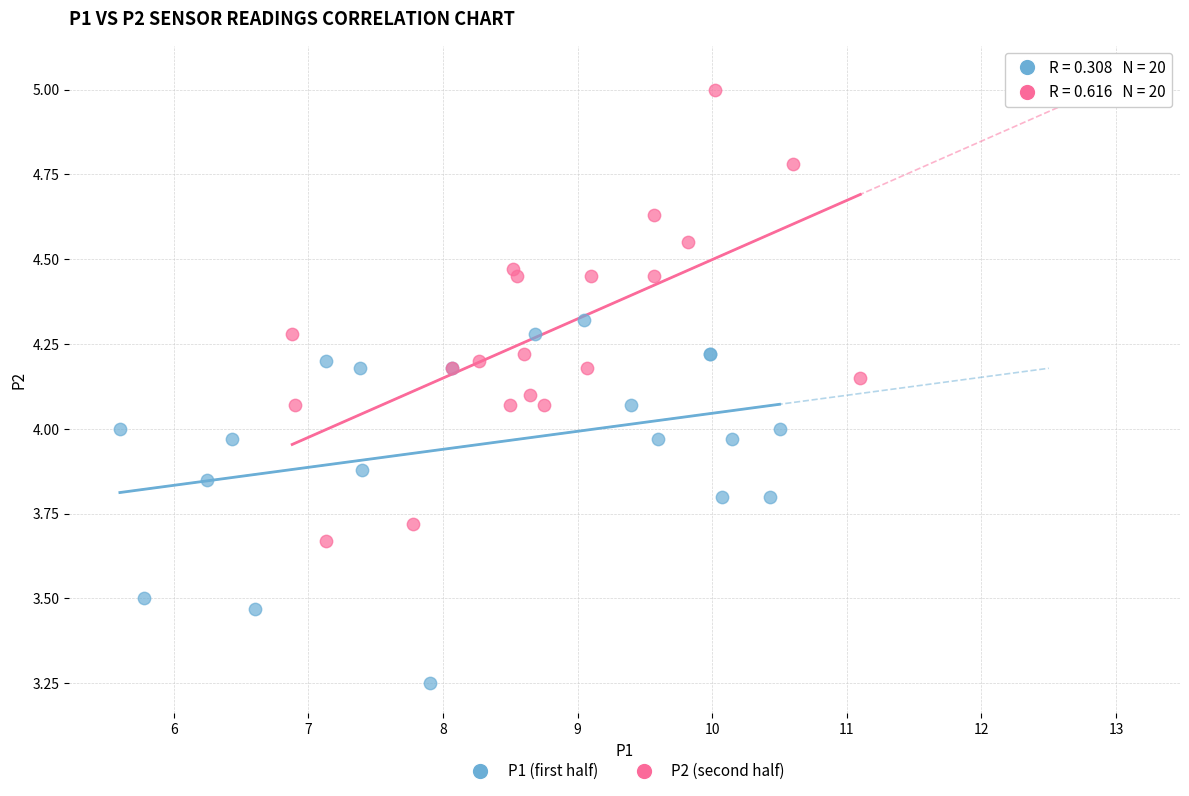

Which series has the widest spread of Y values?

P2 (second half)